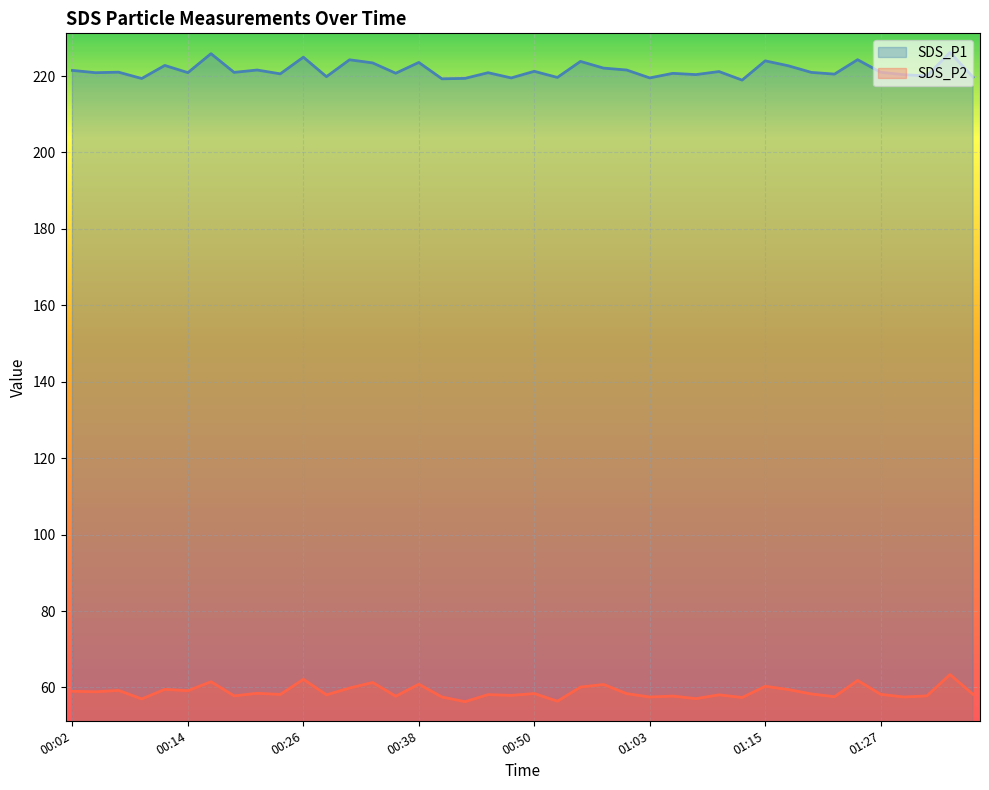

The SDS_P1 series shows 373.3 at 00:50. True or false?

False